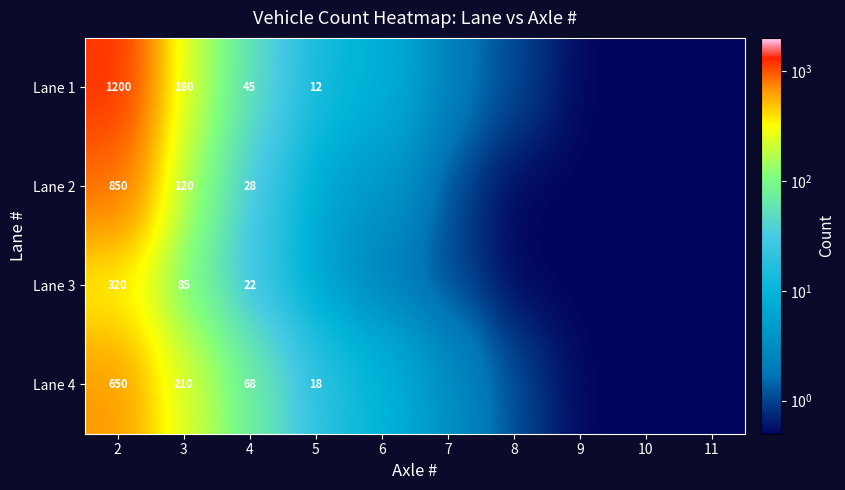

At which category is the sum across all series the highest?

2